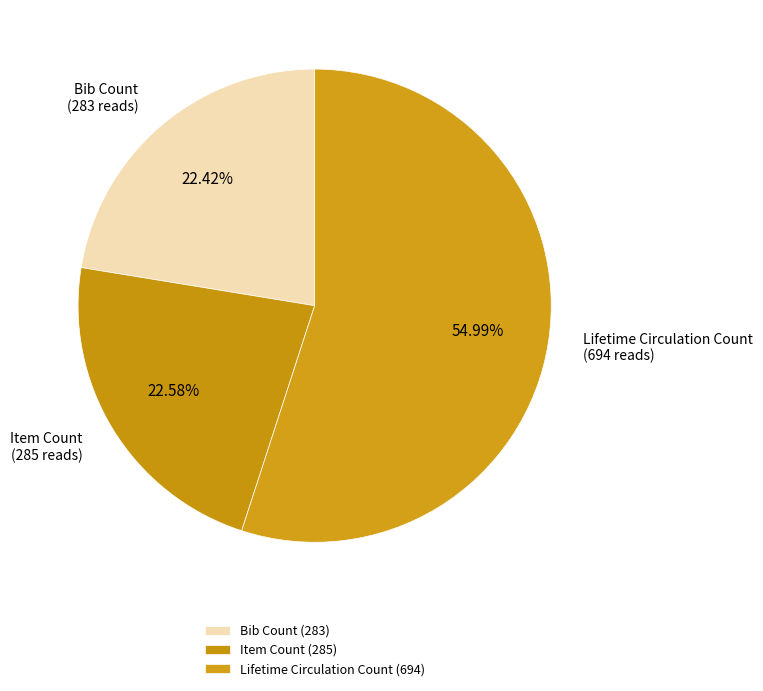

To the nearest percent, what is the difference between the largest and smallest slice percentages?

33%